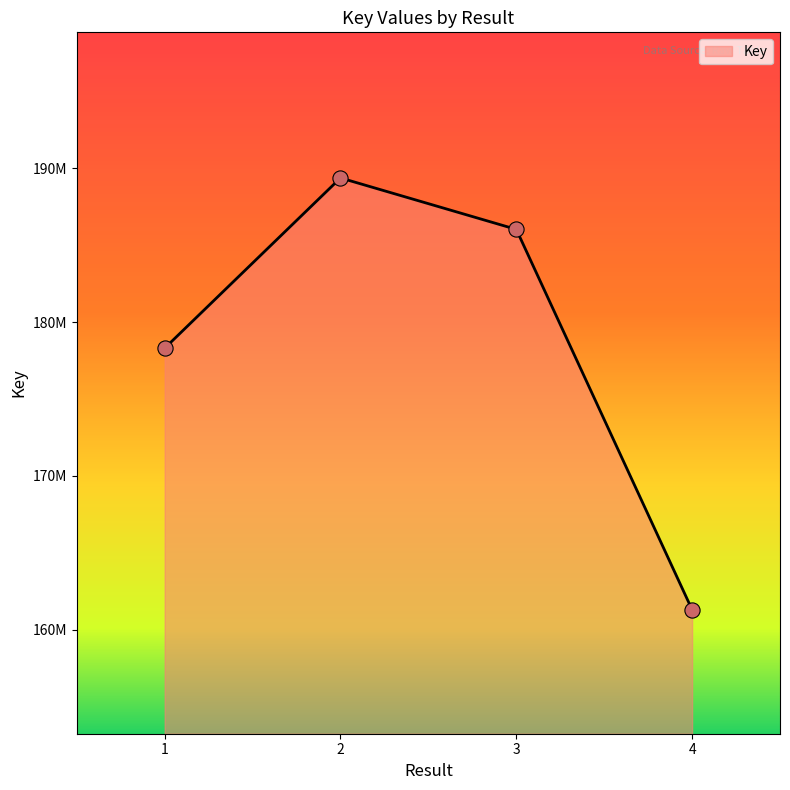

Approximately how many times larger is the value at 2 compared to 4?

1.2